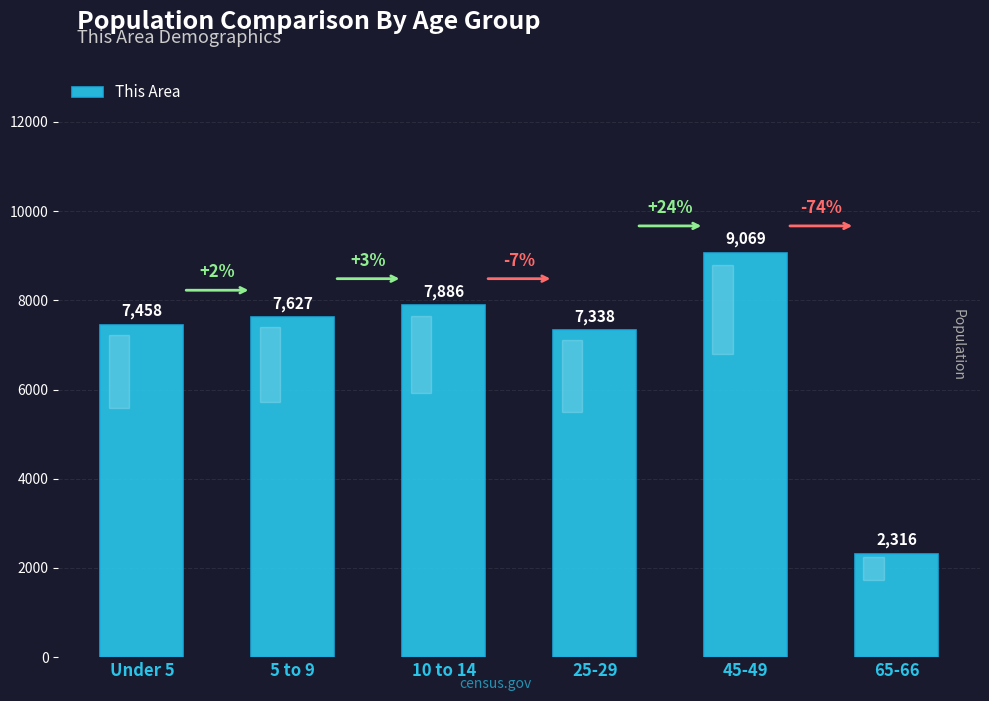

Is it true that the value at 5 to 9 is 11408?

False